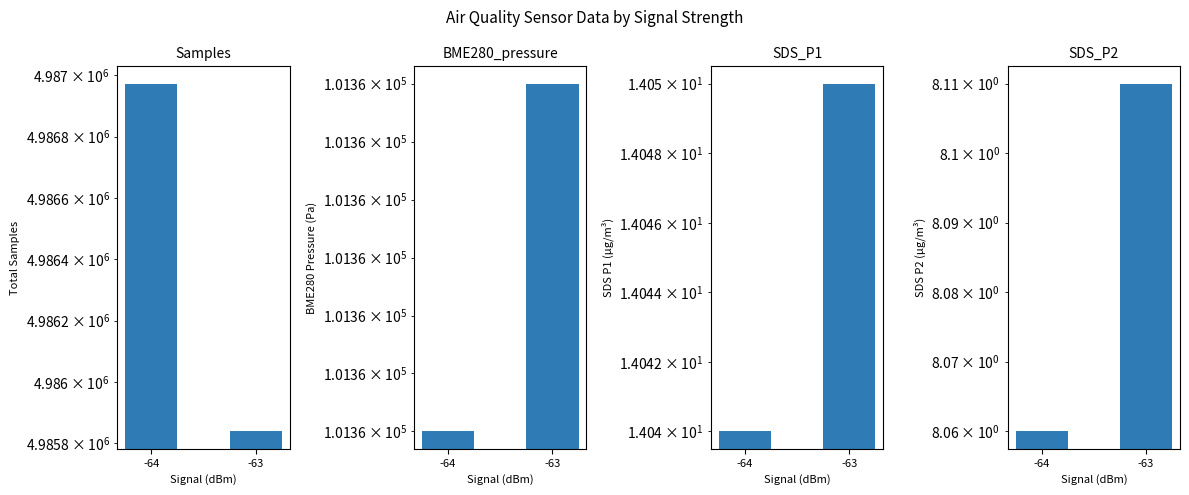

The BME280_pressure series shows 101360.4 at -64. True or false?

True